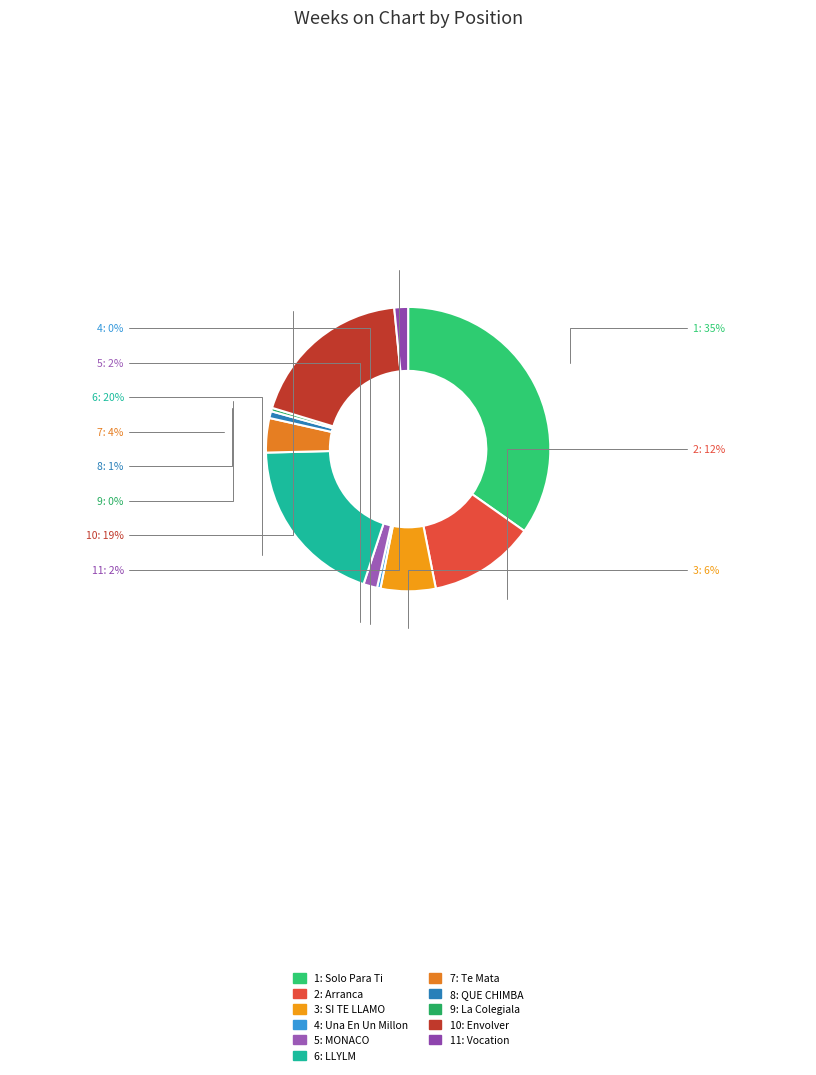

Is there a majority slice in this chart?

No